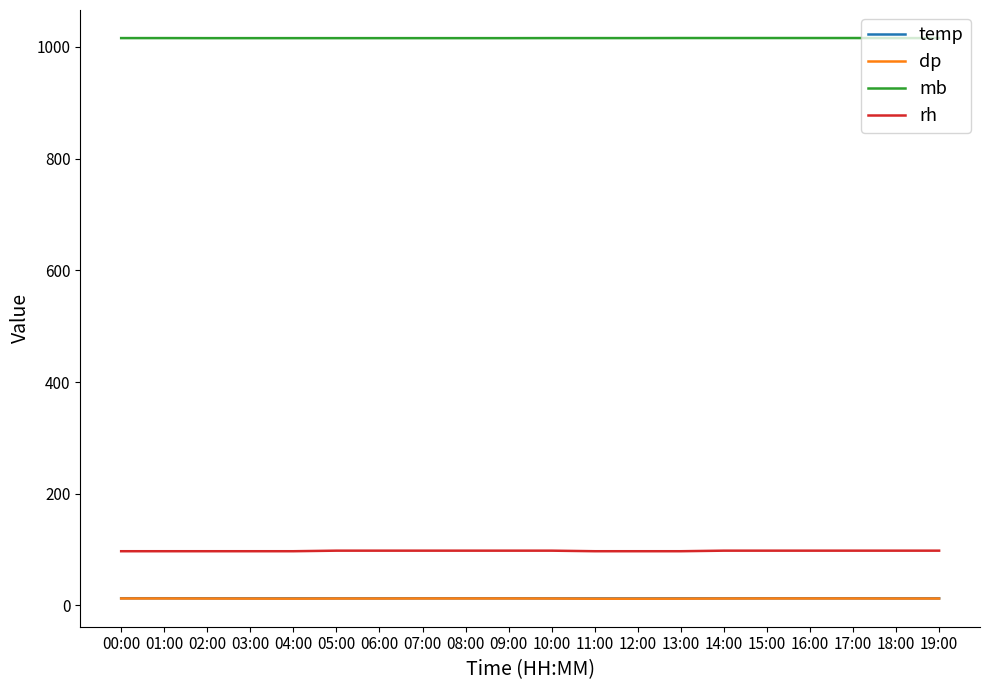

The value of mb at 08:00 is 1015.8. True or false?

True